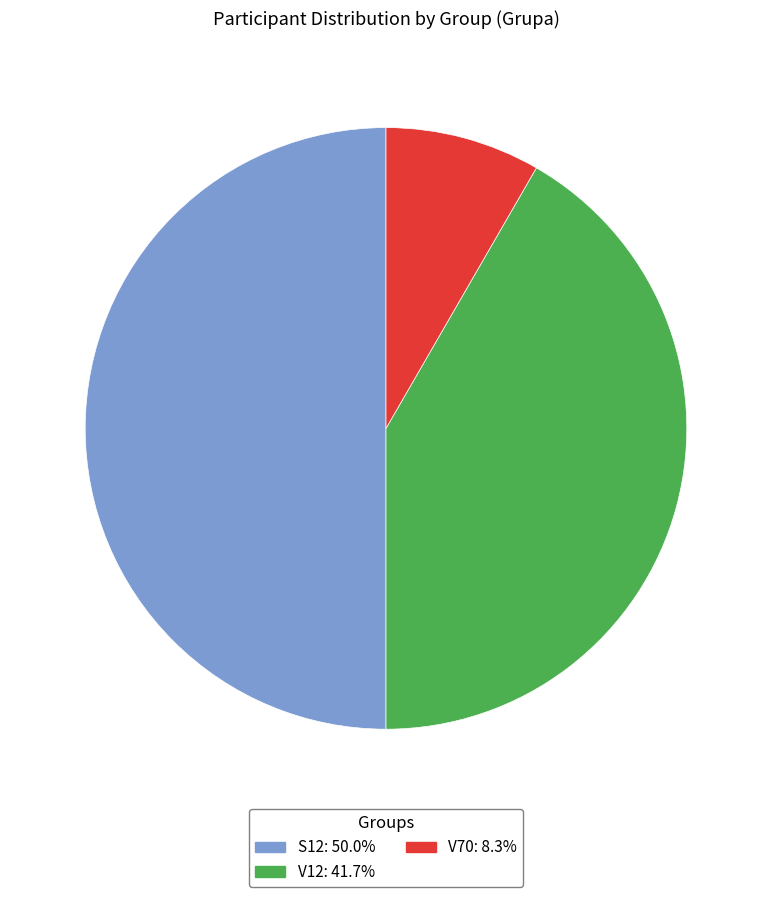

Between V70 and V12, which is larger?

V12